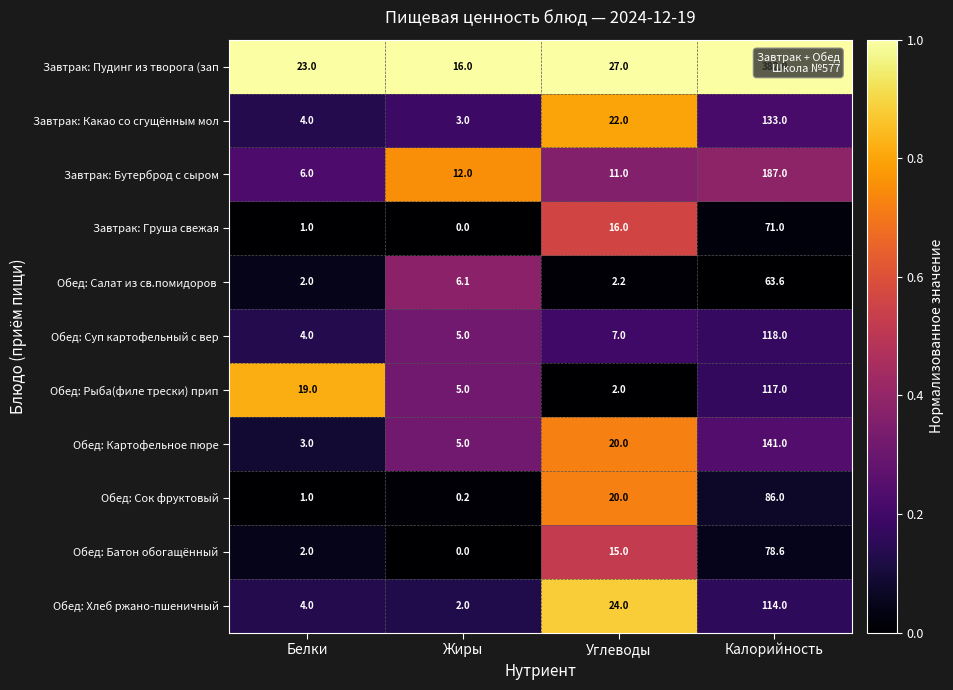

What is the difference between the Обед: Суп картофельный с вер values at Белки and Углеводы?

3.0